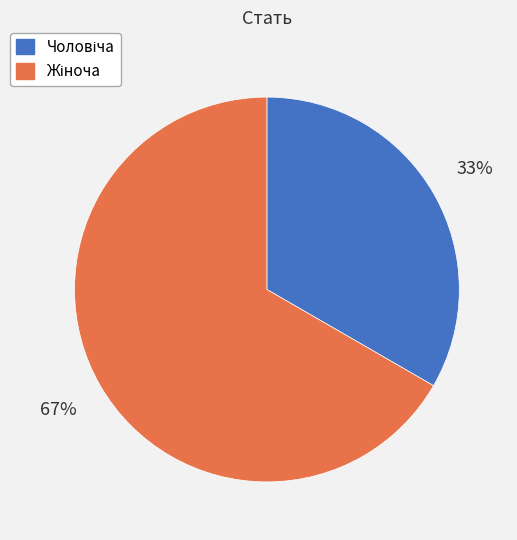

Is there any slice that represents more than half of the pie?

Yes